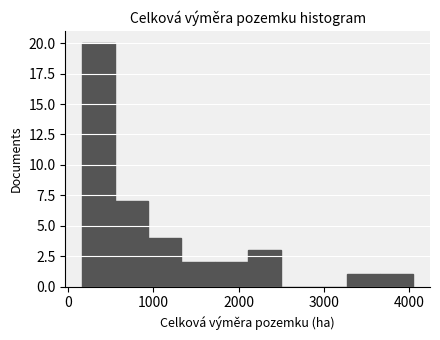

Around what value on the x-axis is the tallest bar? Give the approximate position of its centre, as read against the axis.

400